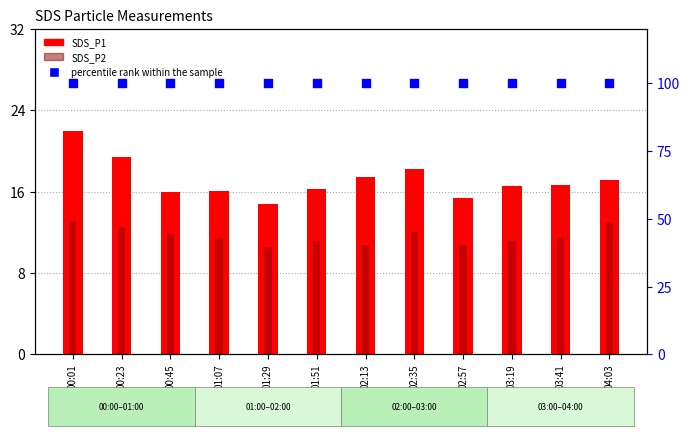

Which series contains the lowest Y value?

SDS_P2